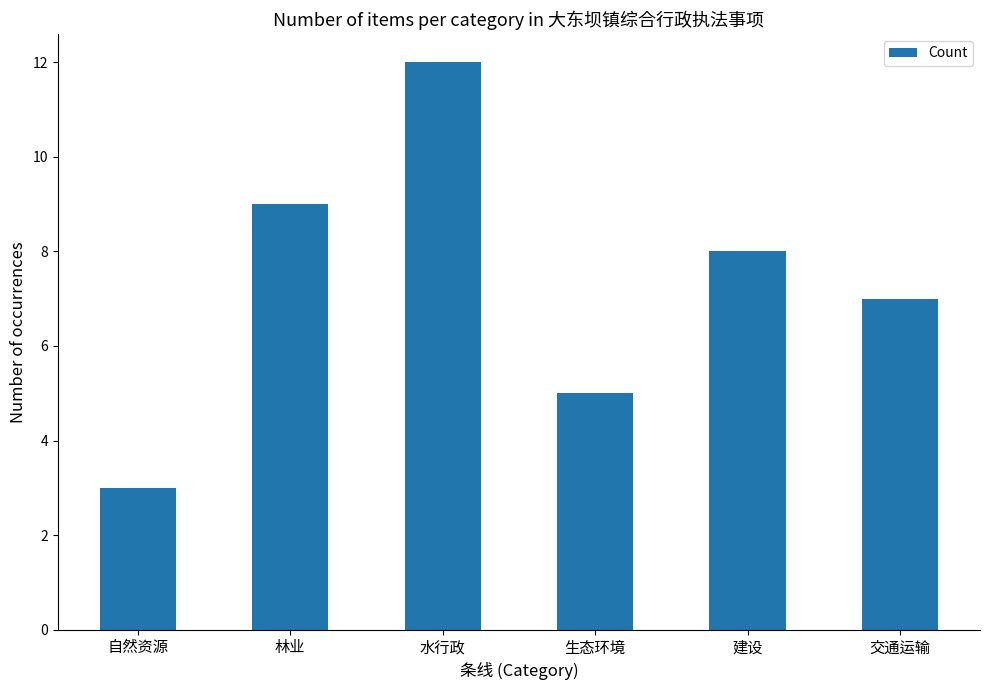

What is the difference between the second highest and second lowest values?

4